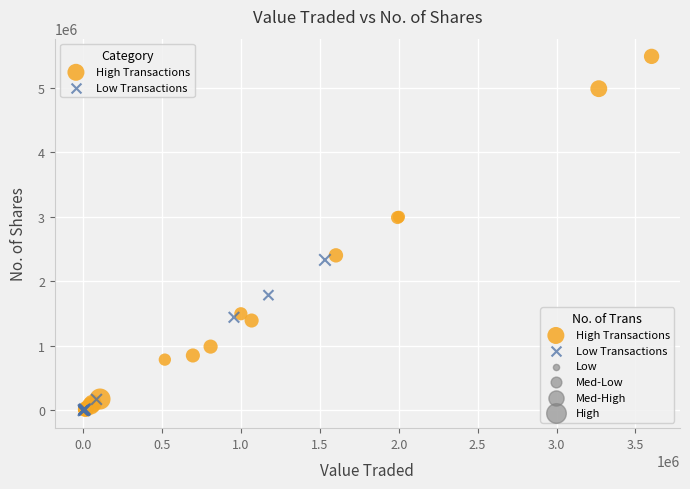

Which series has the largest Y range (max minus min)?

High Transactions